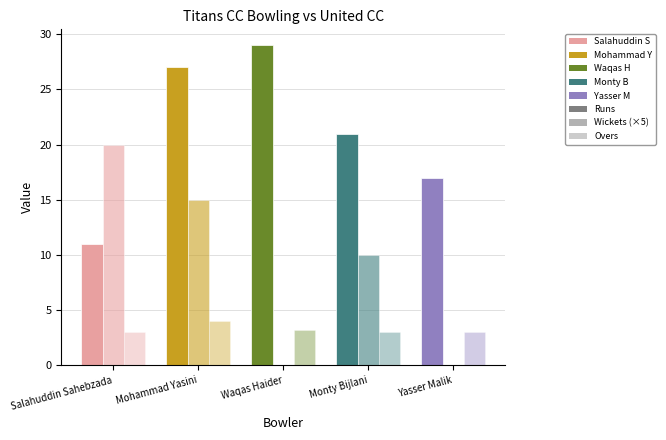

Rank the series by their average value, from highest to lowest.

Runs, Wickets (×5), Overs